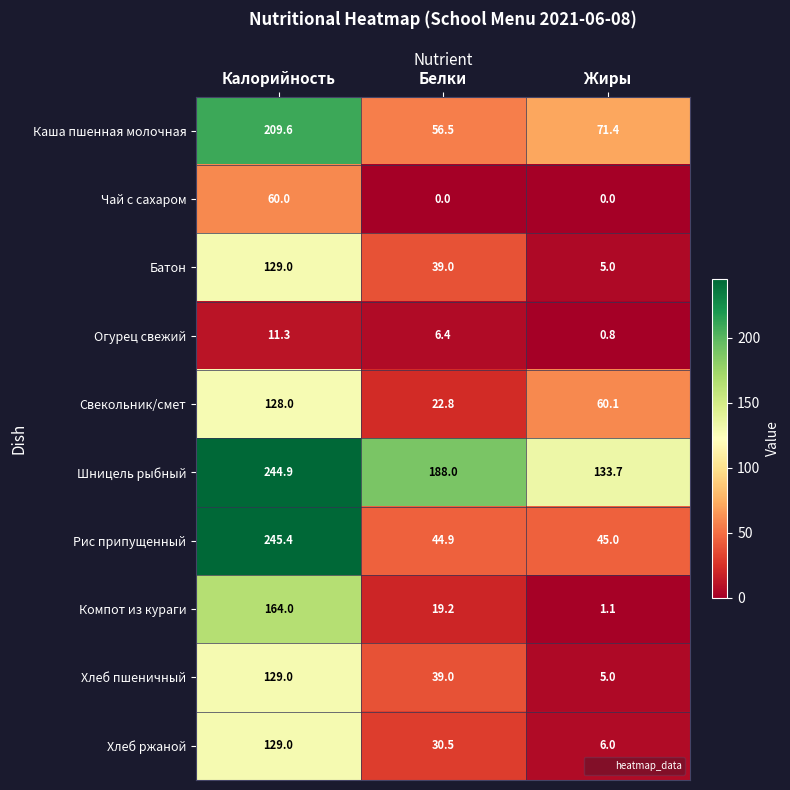

Reading right to left, transcribe all the data shown in this chart.

Каша пшенная молочная: Жиры=71.4	Белки=56.5	Калорийность=209.6
Чай с сахаром: Жиры=0.0	Белки=0.0	Калорийность=60.0
Батон: Жиры=5.0	Белки=39.0	Калорийность=129.0
Огурец свежий: Жиры=0.8	Белки=6.4	Калорийность=11.3
Свекольник/смет: Жиры=60.1	Белки=22.8	Калорийность=128.0
Шницель рыбный: Жиры=133.7	Белки=188.0	Калорийность=244.9
Рис припущенный: Жиры=45.0	Белки=44.9	Калорийность=245.4
Компот из кураги: Жиры=1.1	Белки=19.2	Калорийность=164.0
Хлеб пшеничный: Жиры=5.0	Белки=39.0	Калорийность=129.0
Хлеб ржаной: Жиры=6.0	Белки=30.5	Калорийность=129.0